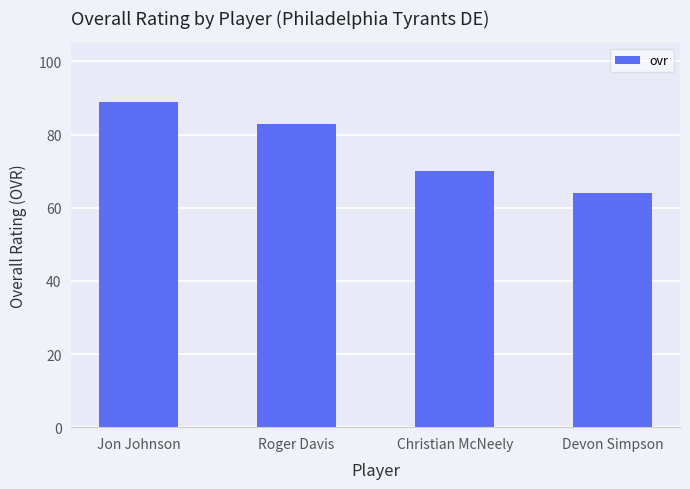

Rank the categories by value from highest to lowest.

Jon Johnson, Roger Davis, Christian McNeely, Devon Simpson